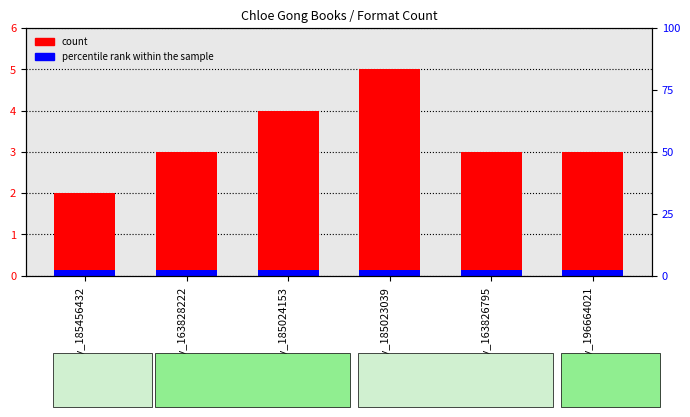

What value does the Number of Formats series have at Key_185023039?

5.0